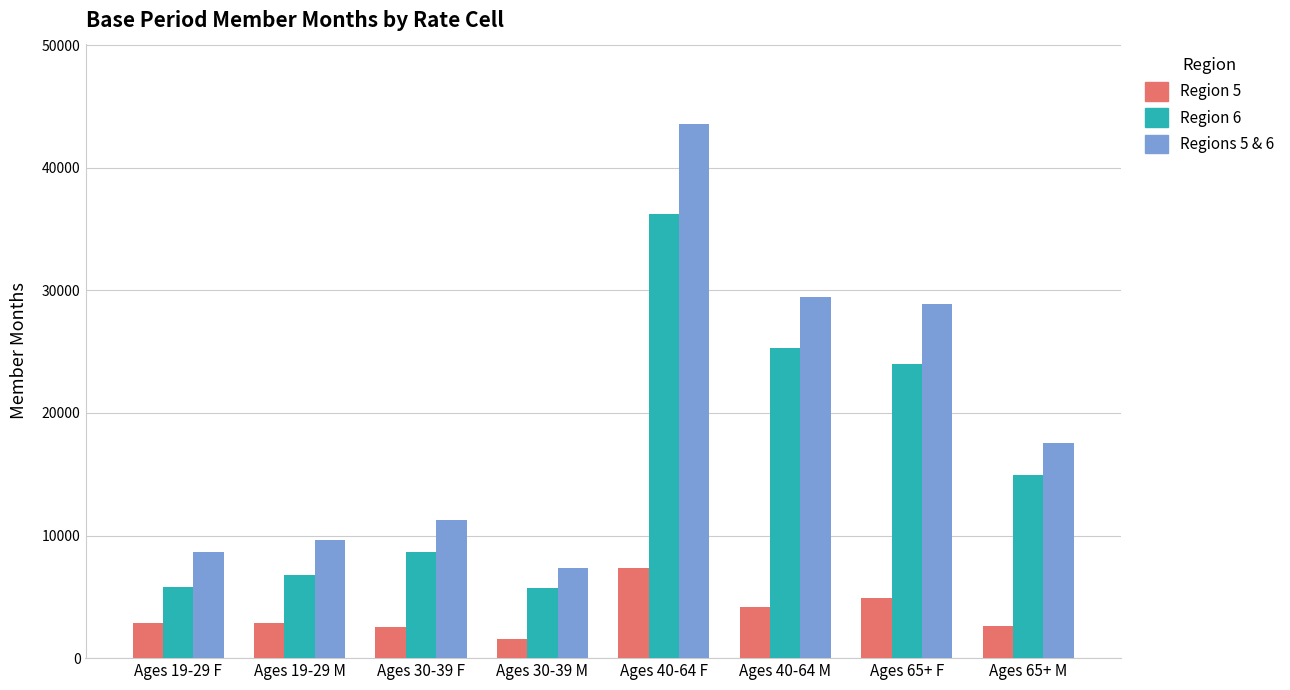

Which series has the largest total across all categories?

Regions 5 & 6